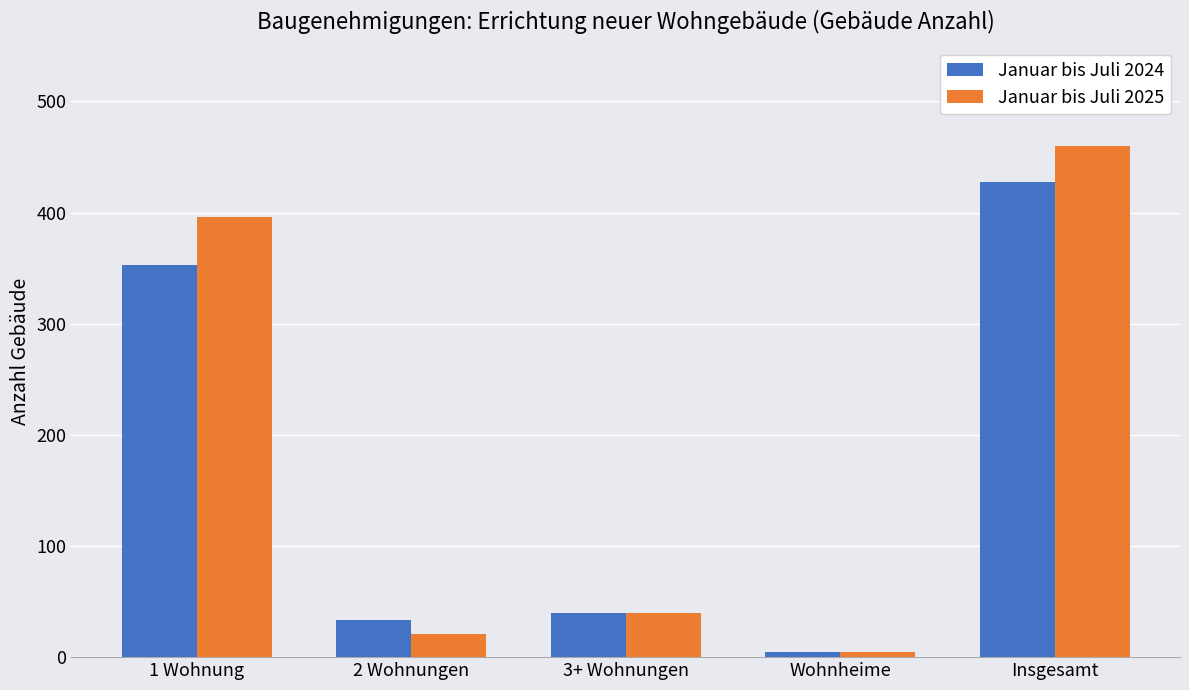

What is the approximate value of Januar bis Juli 2024 at Wohnheime?

5